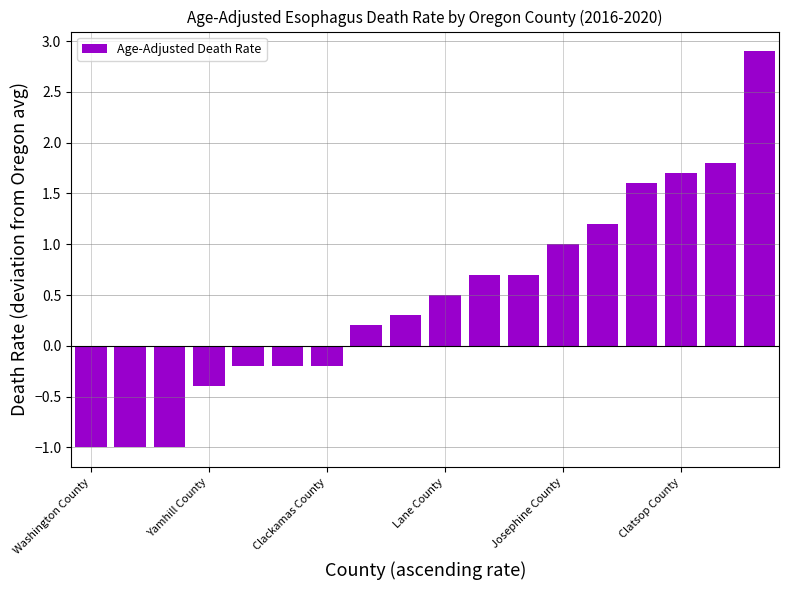

Reading right to left, extract all data points from this chart.

2.9	1.8	1.7	1.6	1.2	1.0	0.7	0.7	0.5	0.3	0.2	-0.2	-0.2	-0.2	-0.4	-1.0	-1.0	-1.0